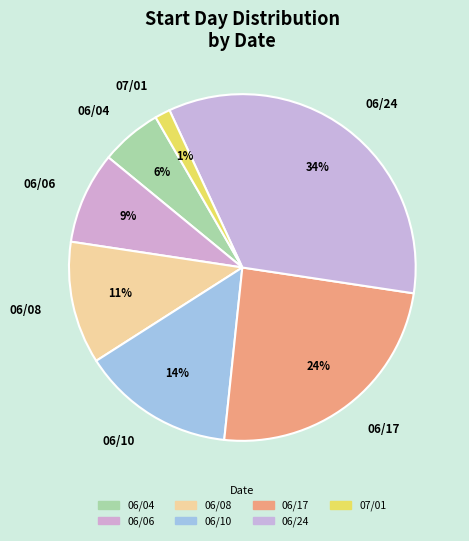

To the nearest percent, what is the difference between the largest and smallest slice percentages?

33%